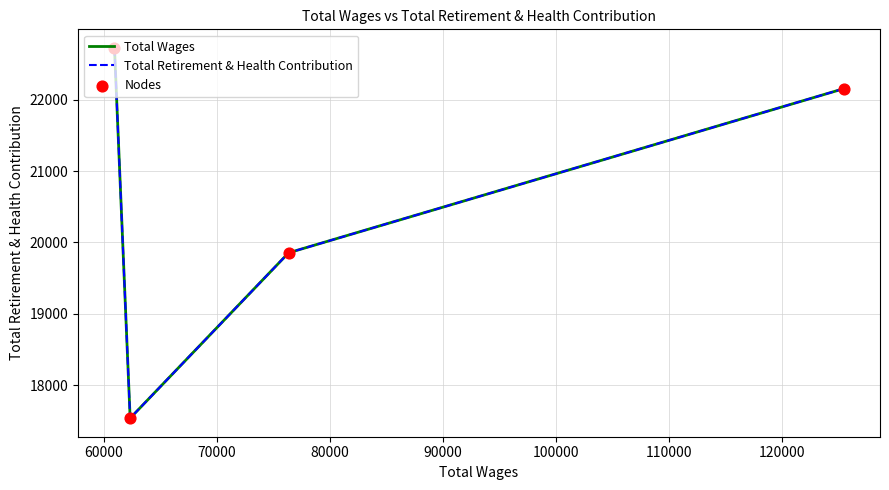

What is the total value across all series at 80000?

68169